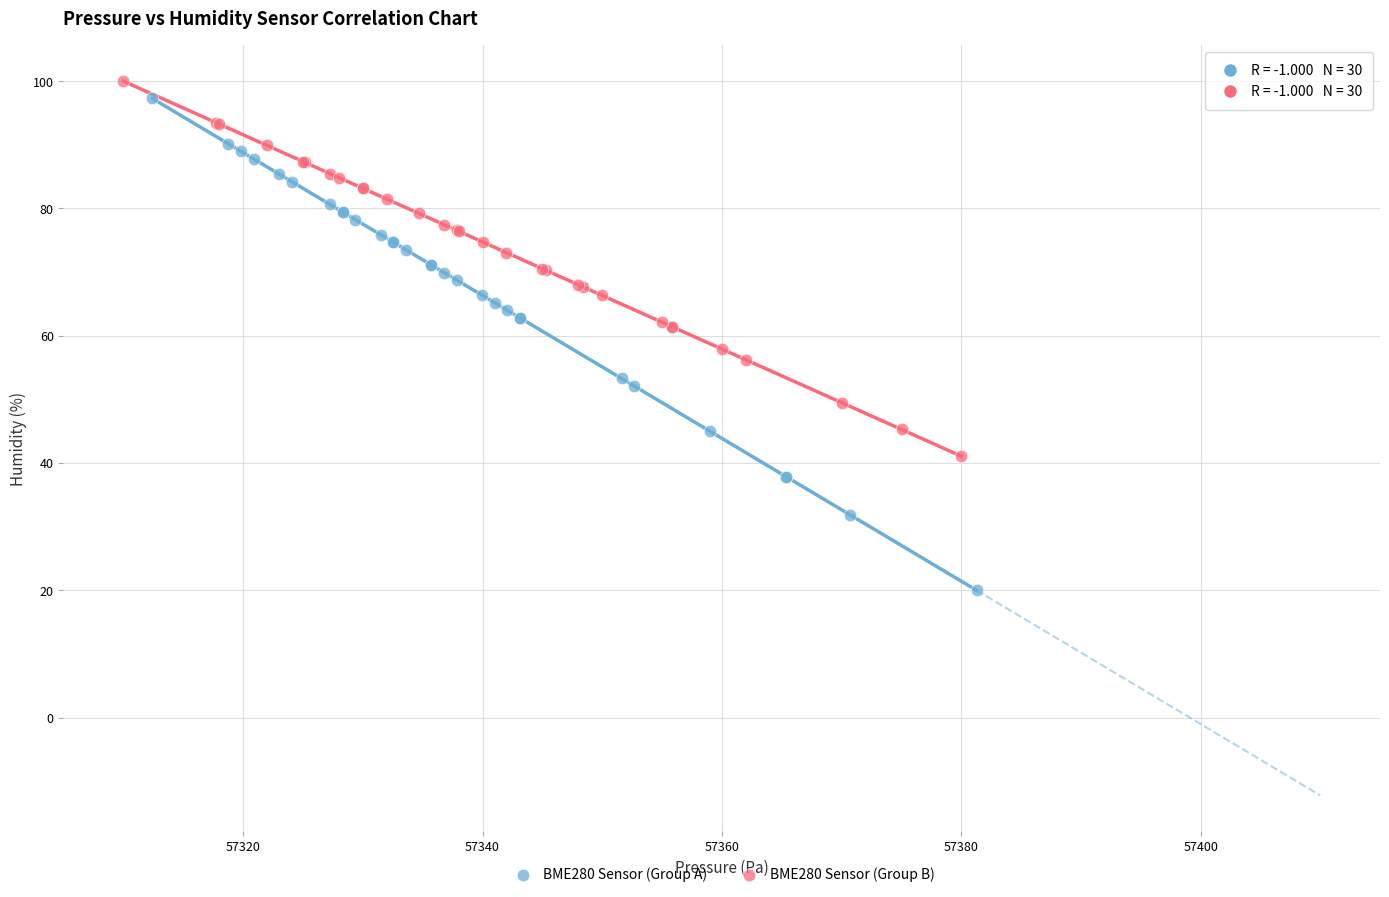

Which series has the widest spread of Y values?

BME280 Sensor (Group A)